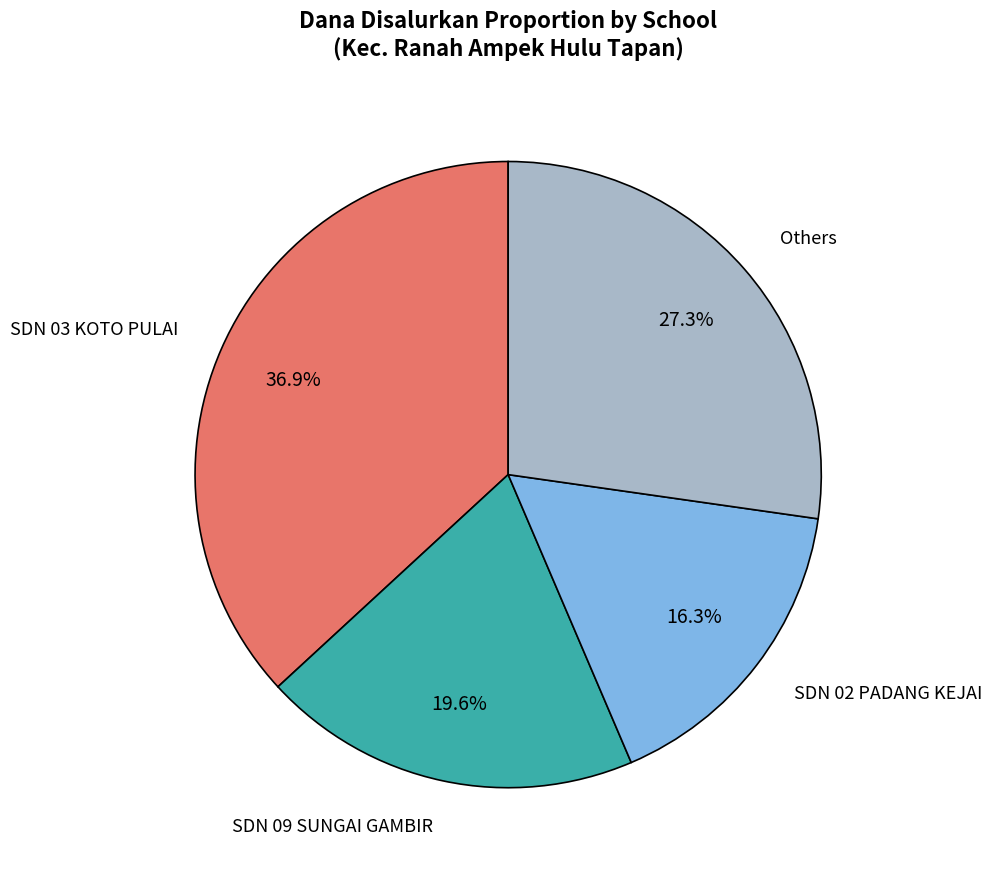

What percentage is the SDN 09 SUNGAI GAMBIR slice, to the nearest percent?

20%